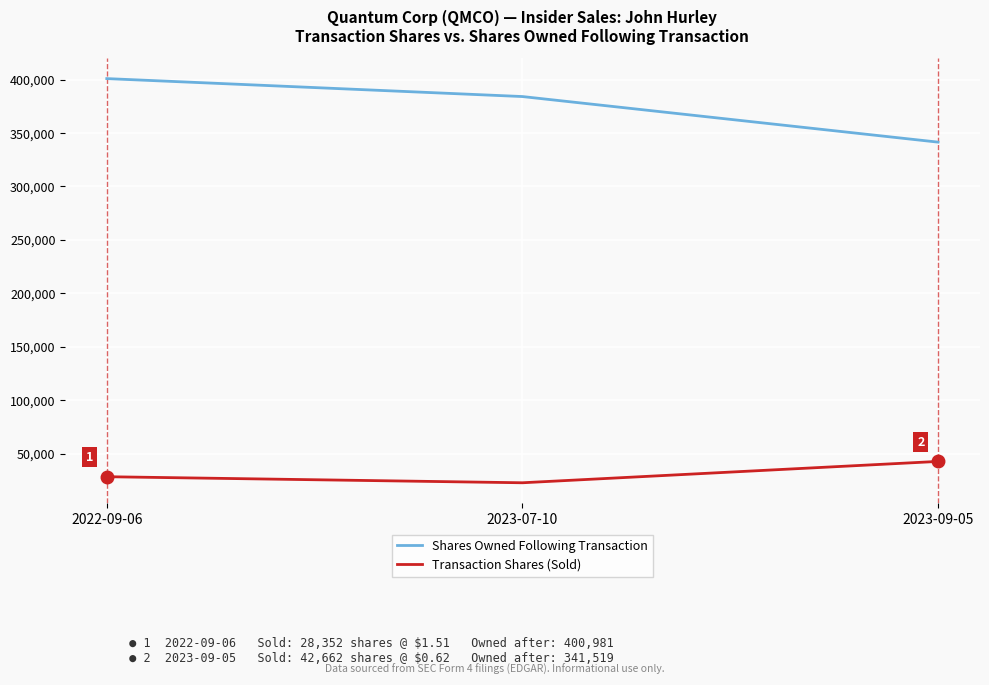

At how many categories does at least one series exceed 156050?

3